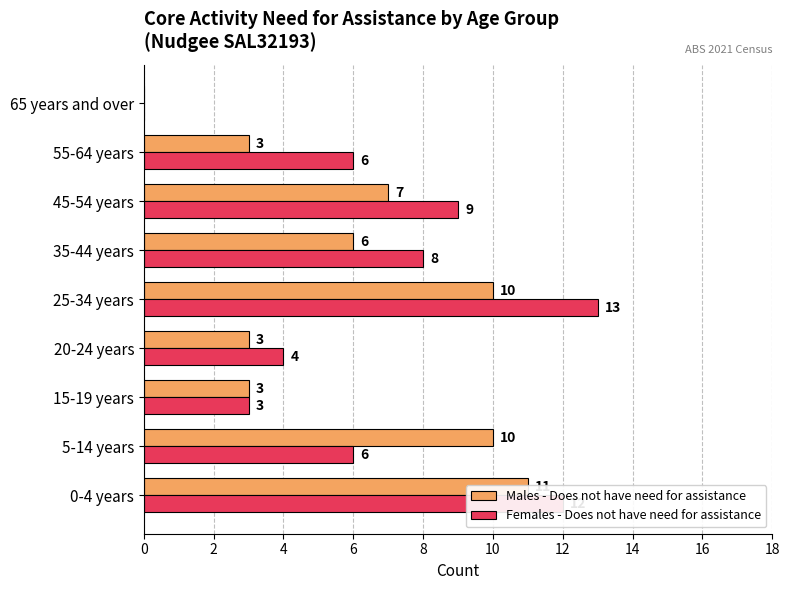

Count the number of categories in the chart.

9